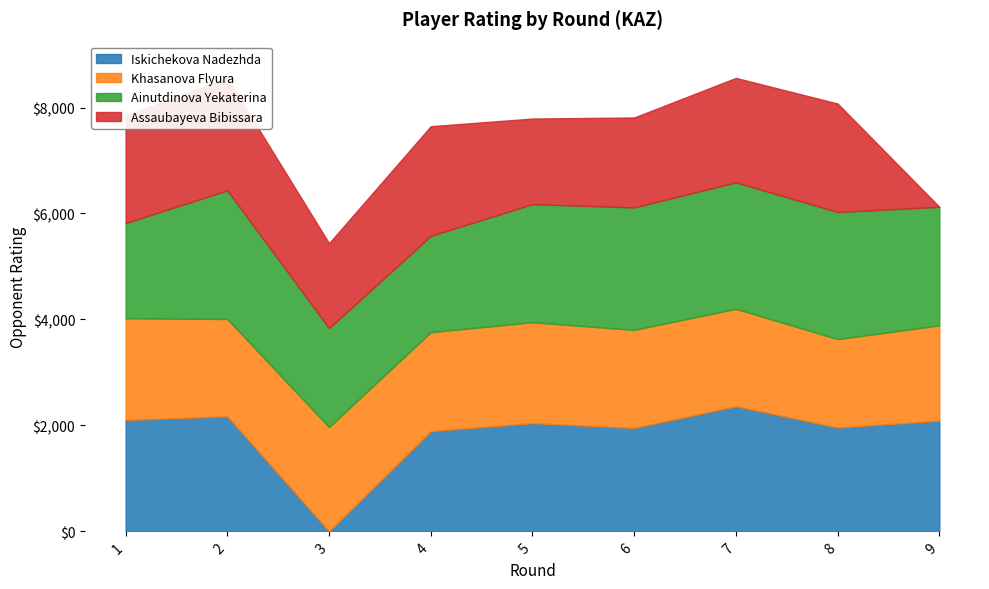

How many lines are shown in the chart?

4